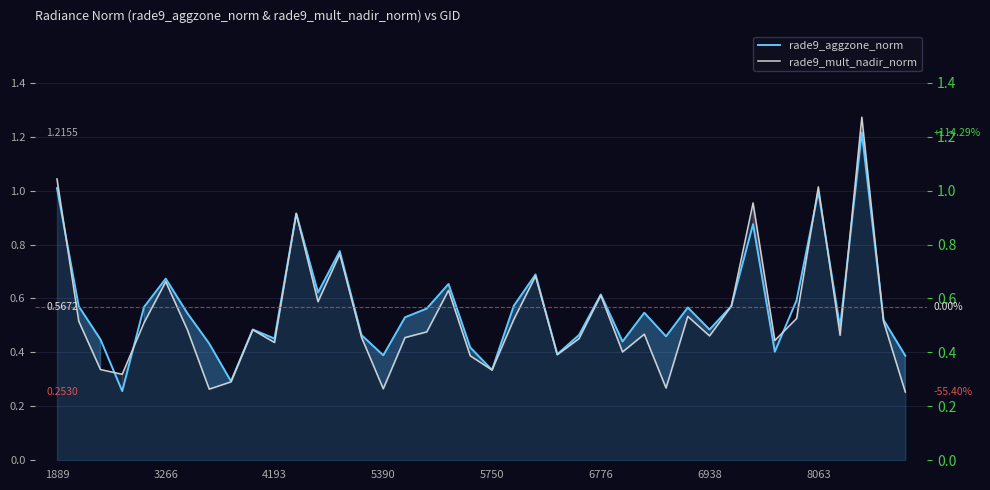

At how many categories does at least one series exceed 0?

40